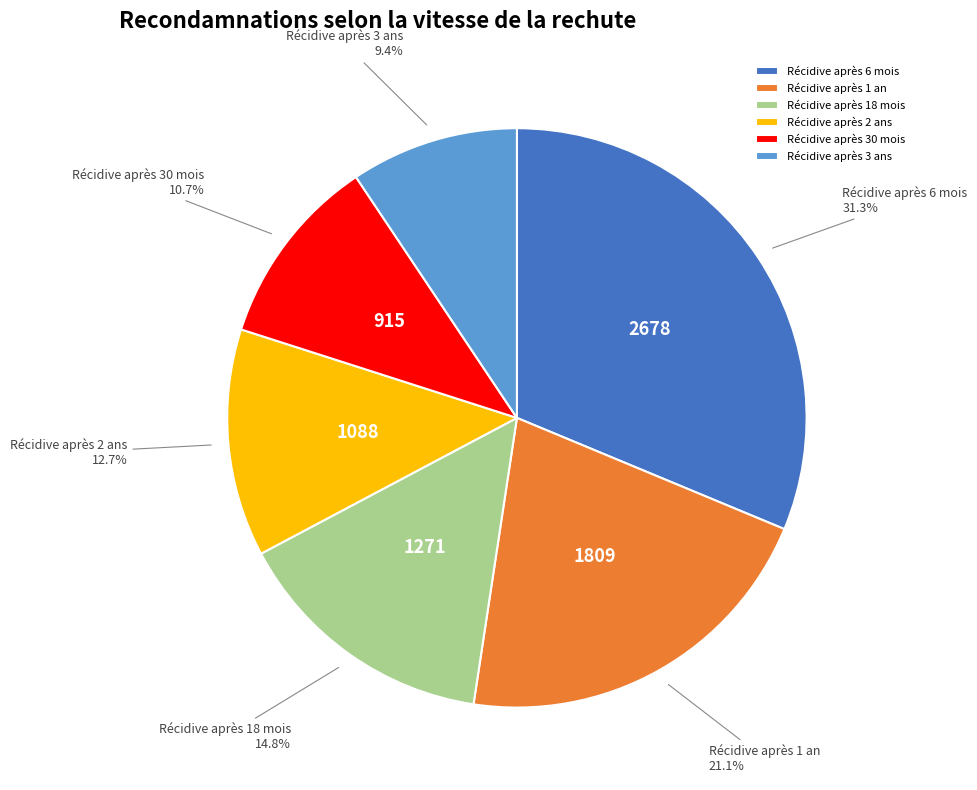

The Récidive après 3 ans slice represents 9% of the pie. True or false?

True